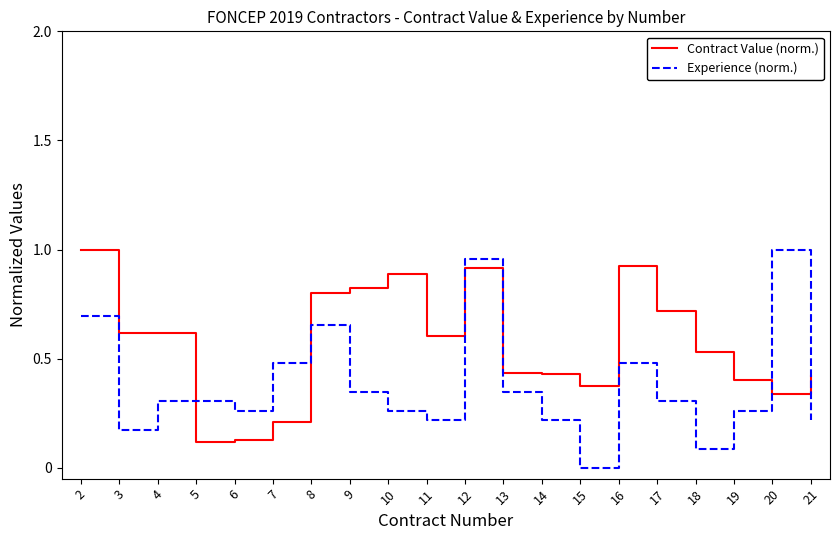

Which category has the lowest value in the Experience (norm.) series?

15